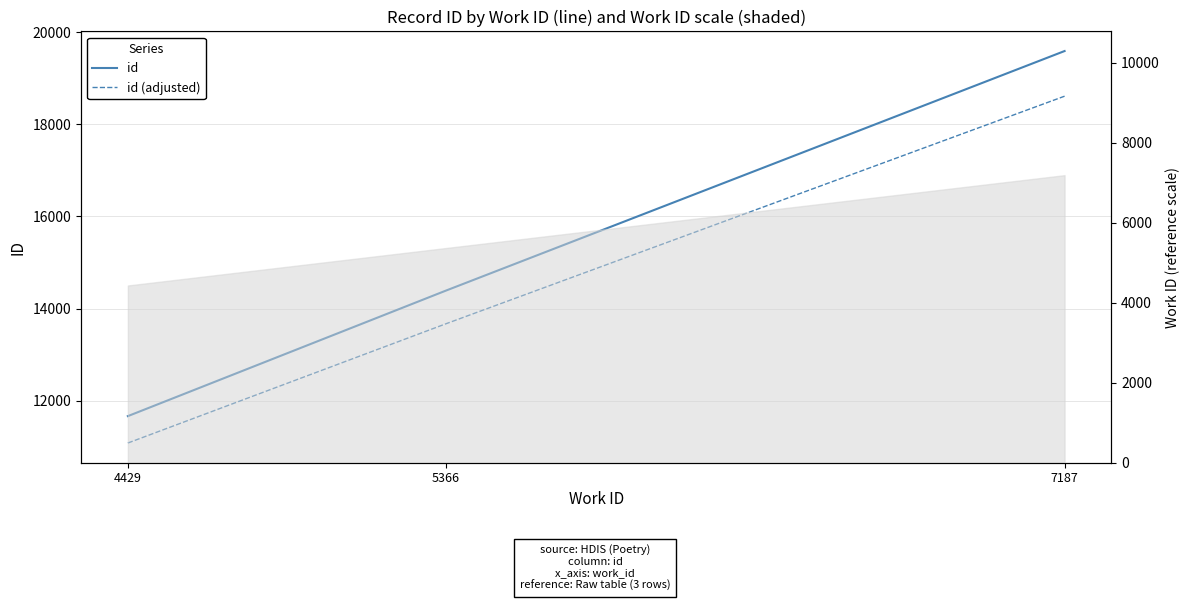

Reading right to left, list all the values displayed in this chart.

id: 7187=19587.0	5366=14392.0	4429=11668.0
id (adjusted): 7187=18607.6	5366=13672.4	4429=11084.6